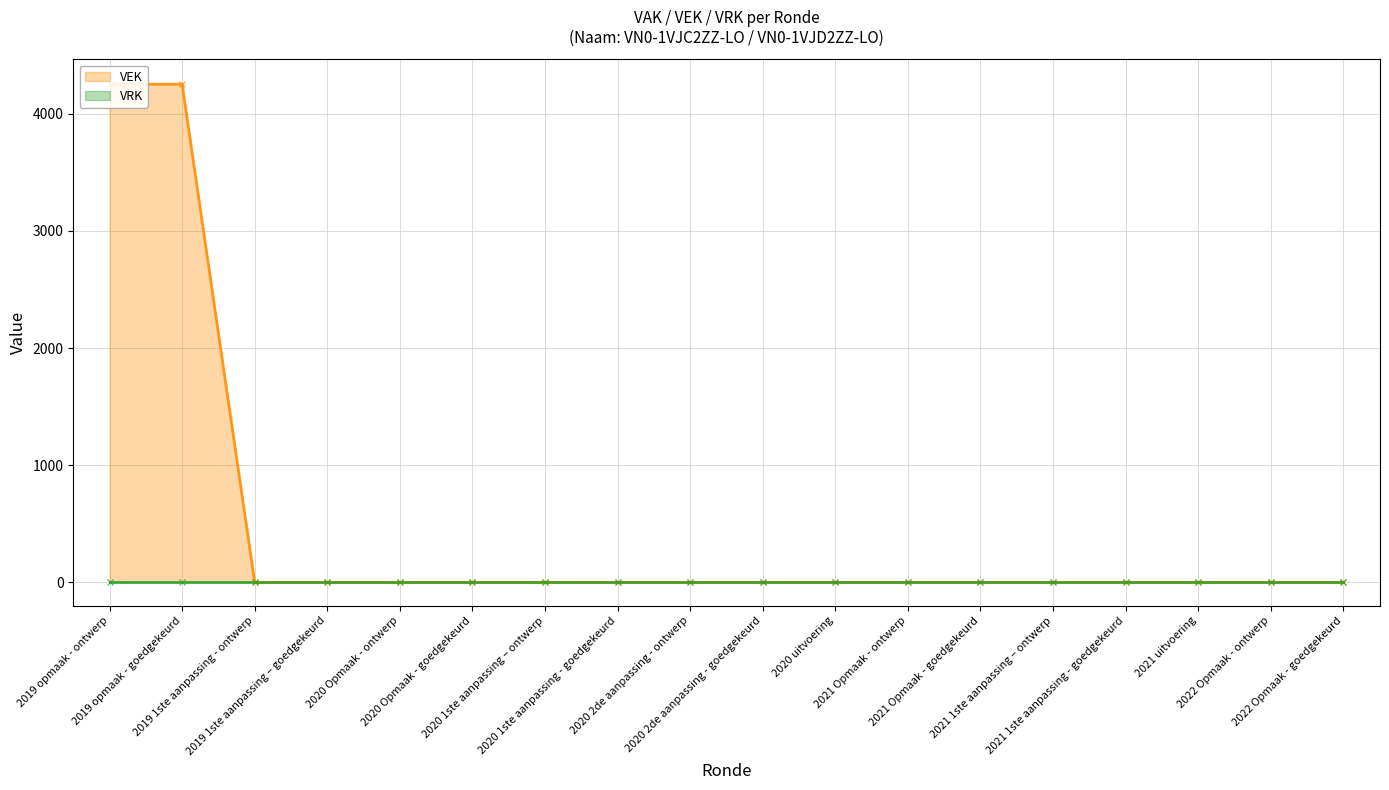

Rank the series by their average value, from lowest to highest.

VRK (line), VEK (line)